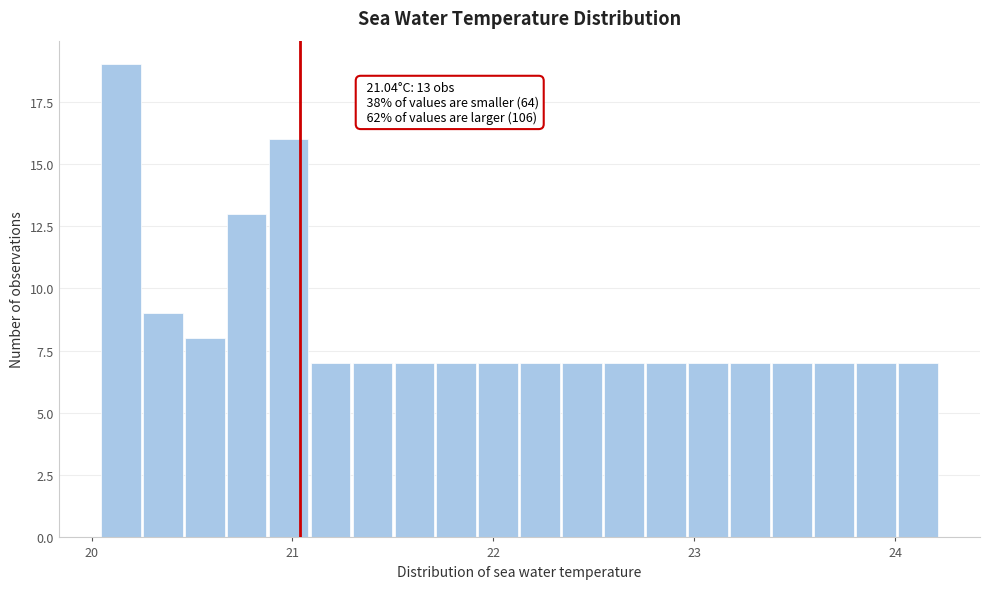

Around what value on the x-axis is the tallest bar? Give the approximate position of its centre, as read against the axis.

20.1